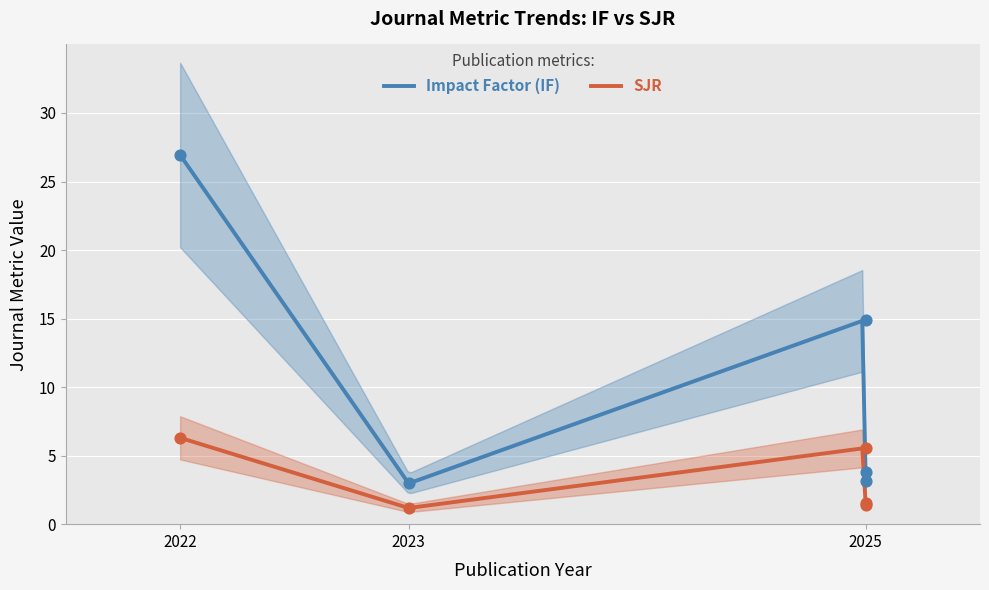

Which series contains the lowest Y value?

SJR